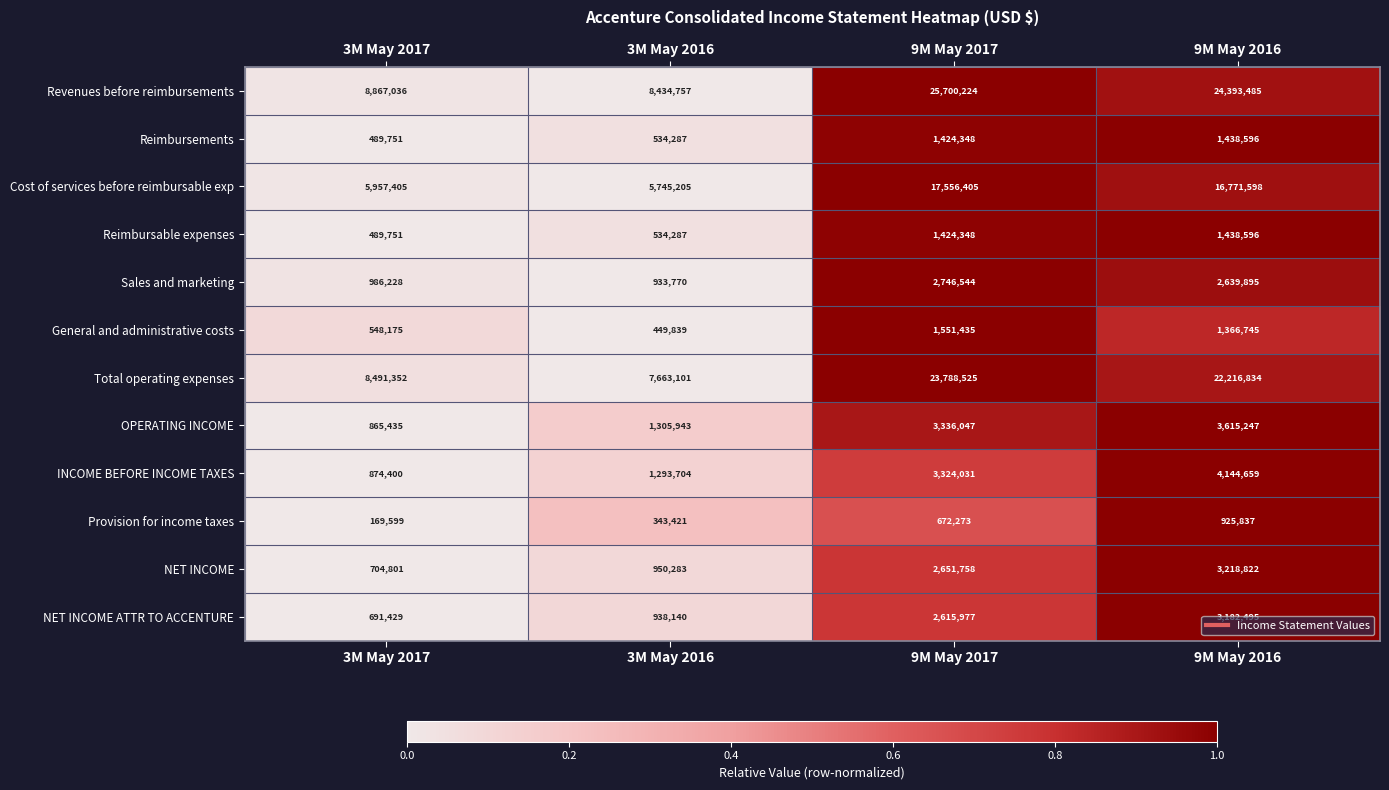

What is the average value of the Reimbursements series?

971746